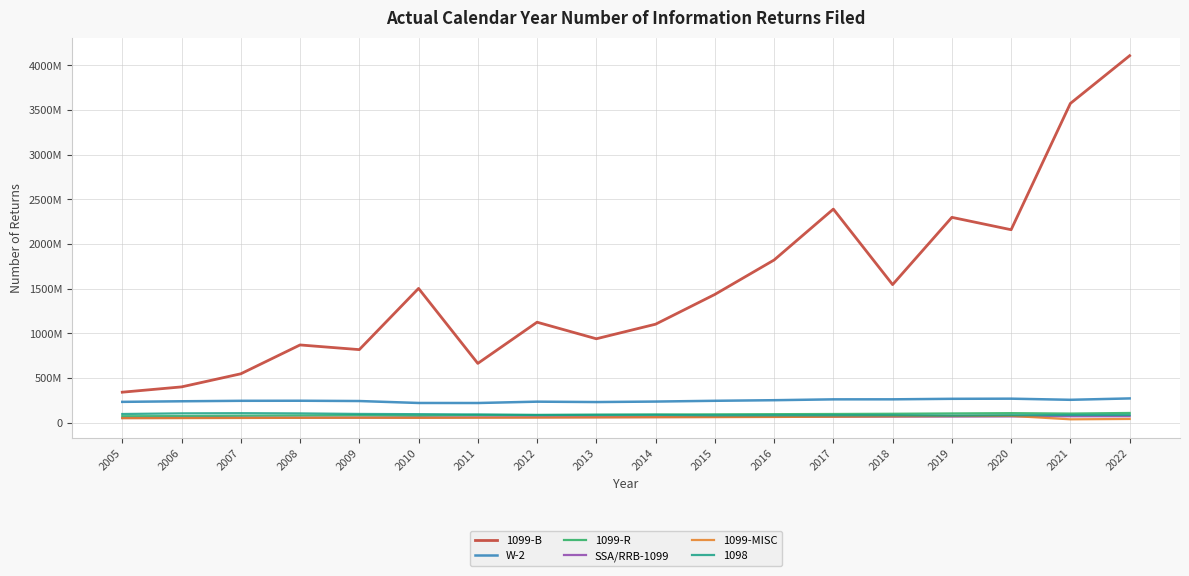

Does the chart have visible grid lines?

Yes